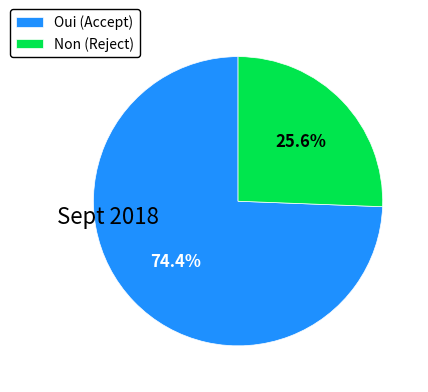

Count the number of slices in the pie.

2